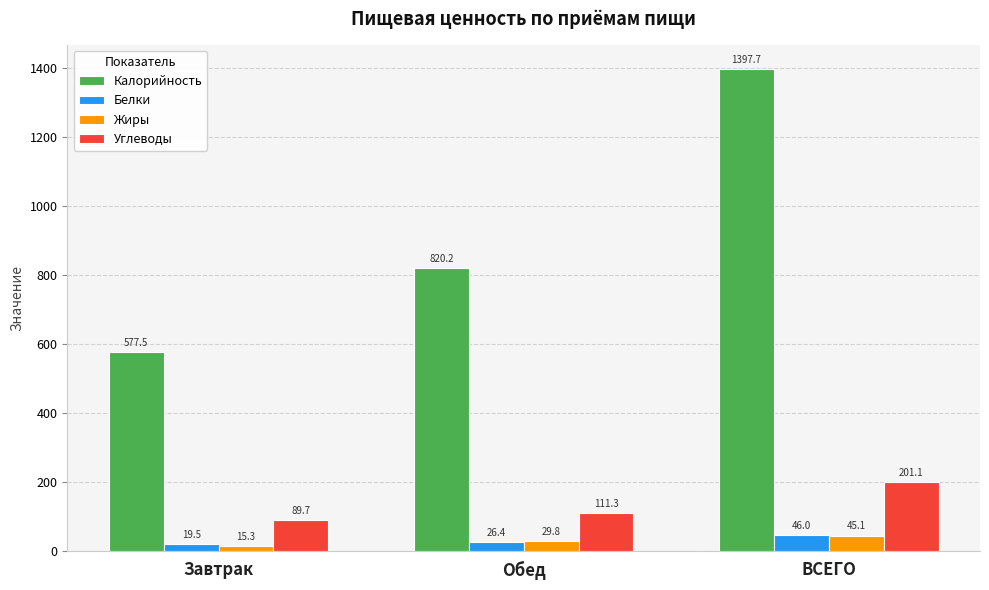

What is the difference between the Жиры values at ВСЕГО and Обед?

15.3